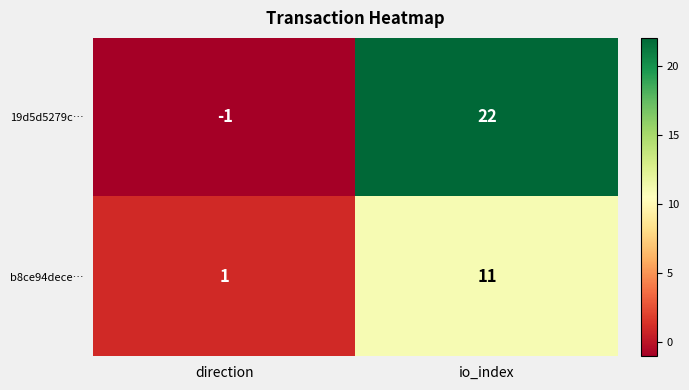

True or false: 19d5d5279c… has a value of 22 at io_index.

True